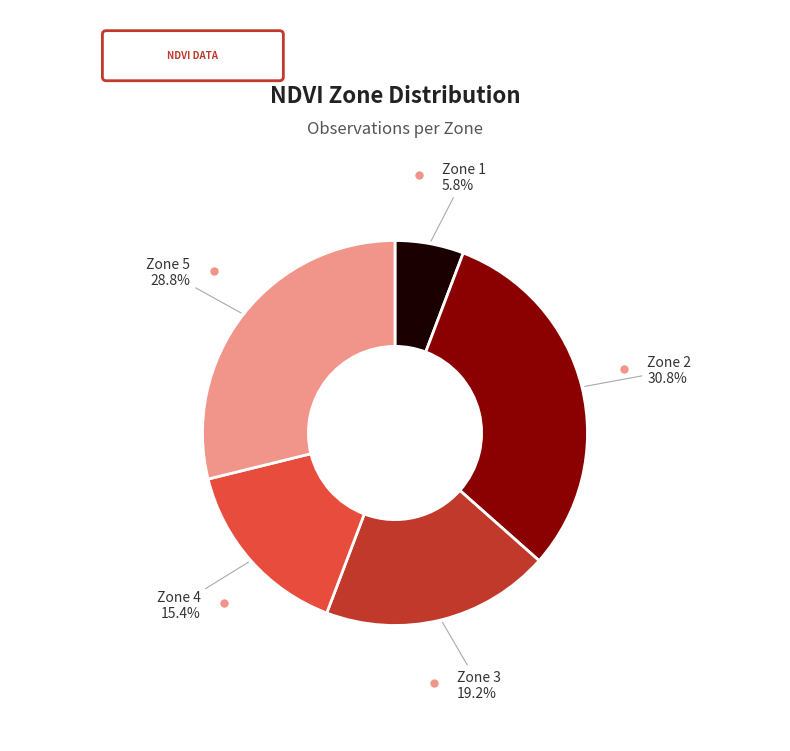

Does any single category account for the majority?

No